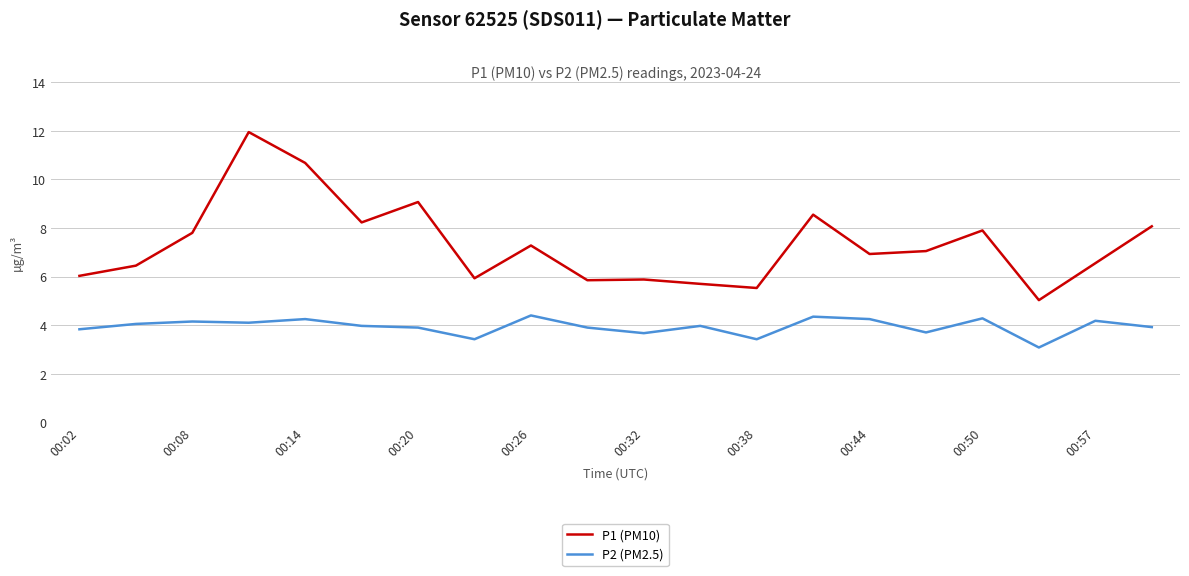

In P2 (PM2.5), how many points are higher than both neighbors (excluding endpoints)?

7